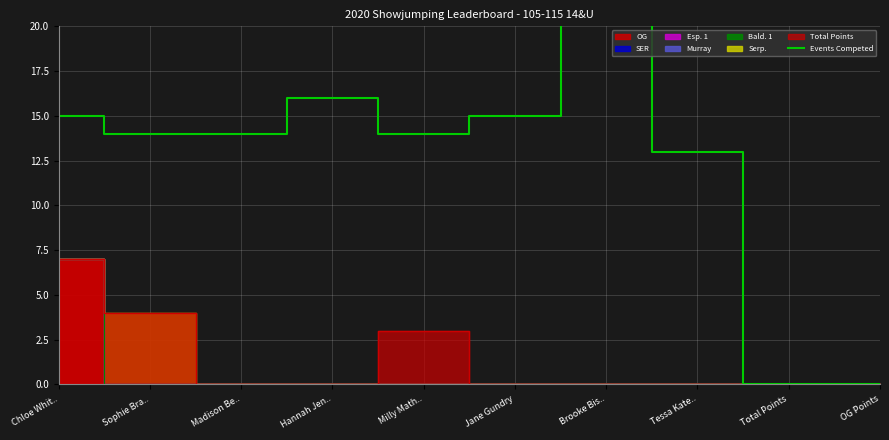

What position from the left is OG Points?

10